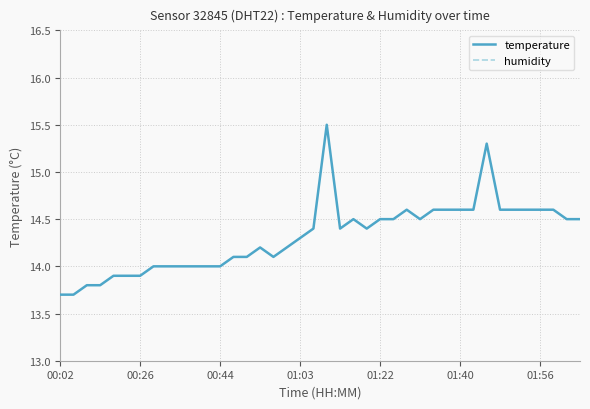

How many data points in temperature are less than 14?

7